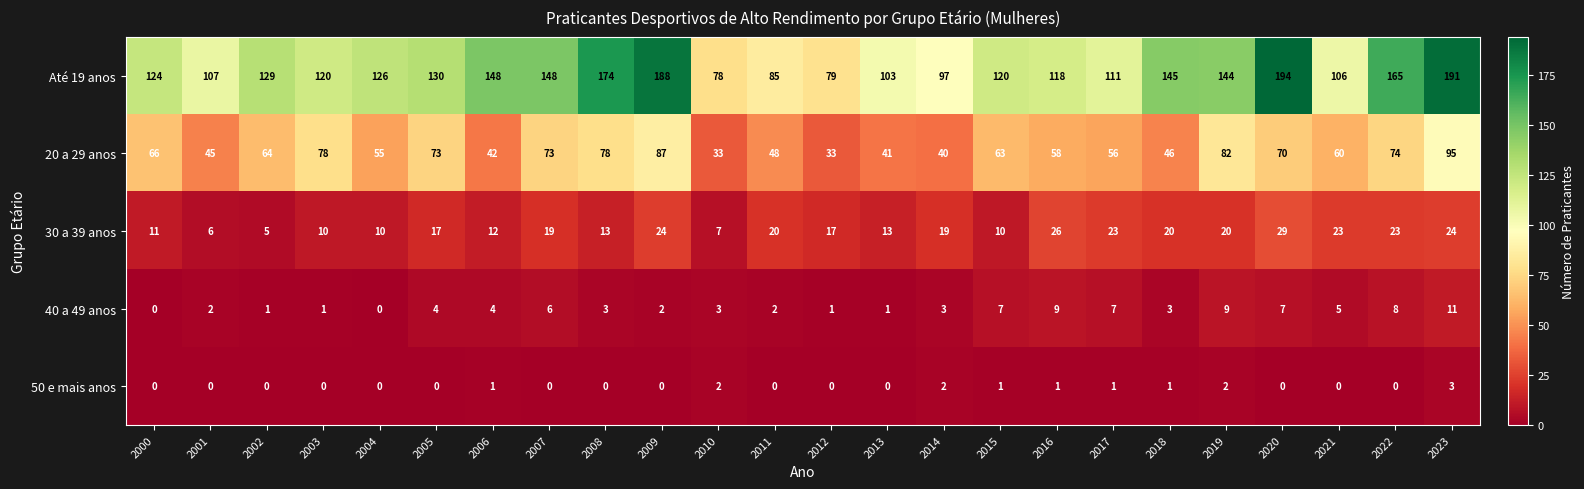

The value of 20 a 29 anos at 2013 is 41. True or false?

True